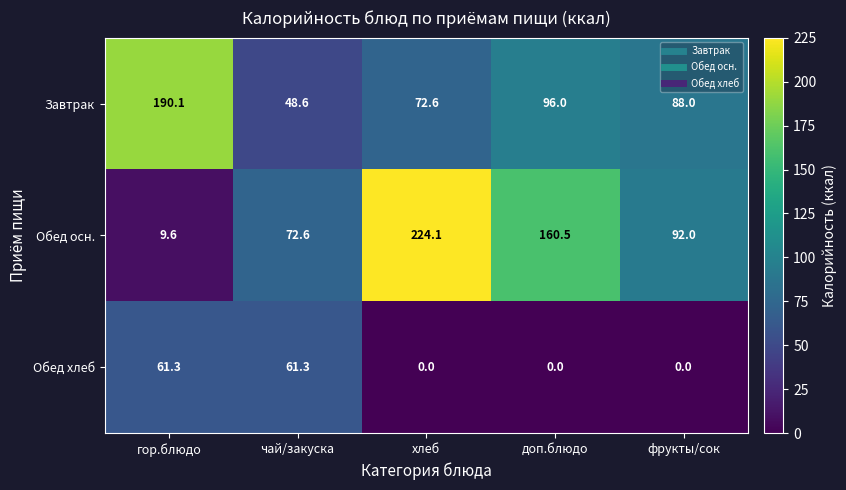

What is the average value of the Обед осн. series?

111.8